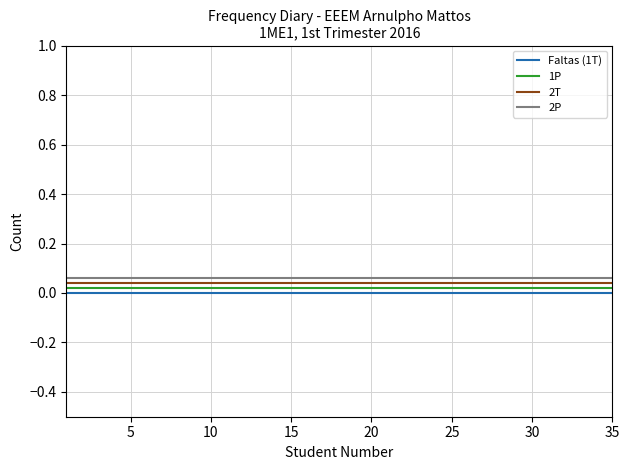

True or false: 2T and Faltas (1T) intersect in this chart.

False